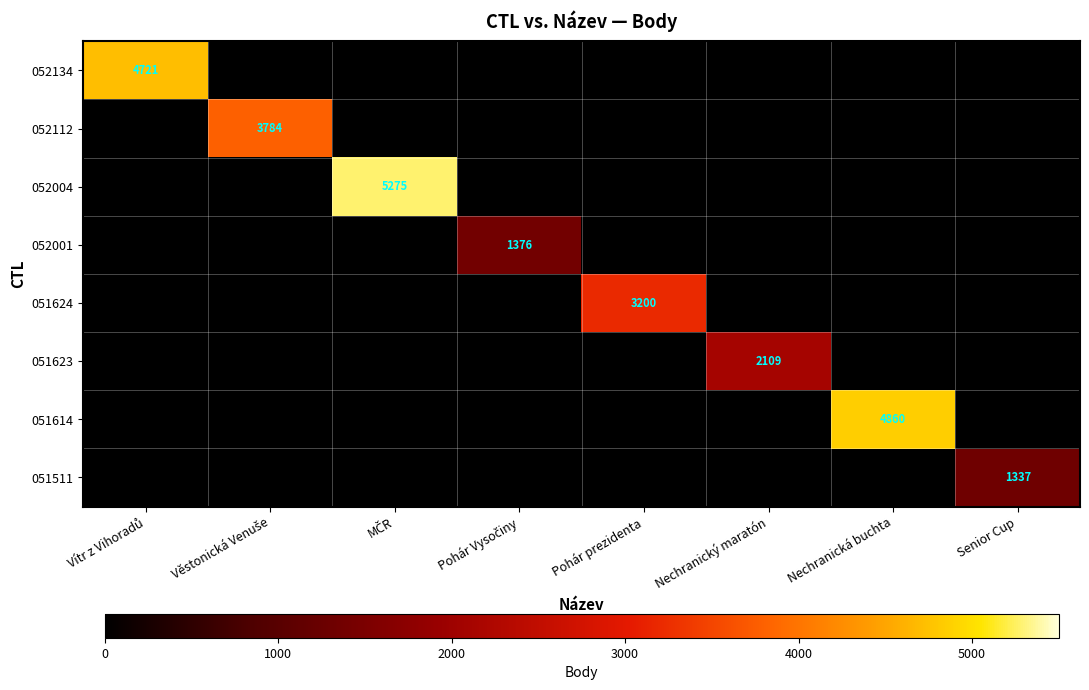

What is the spread (max minus min) of values at MČR?

5275